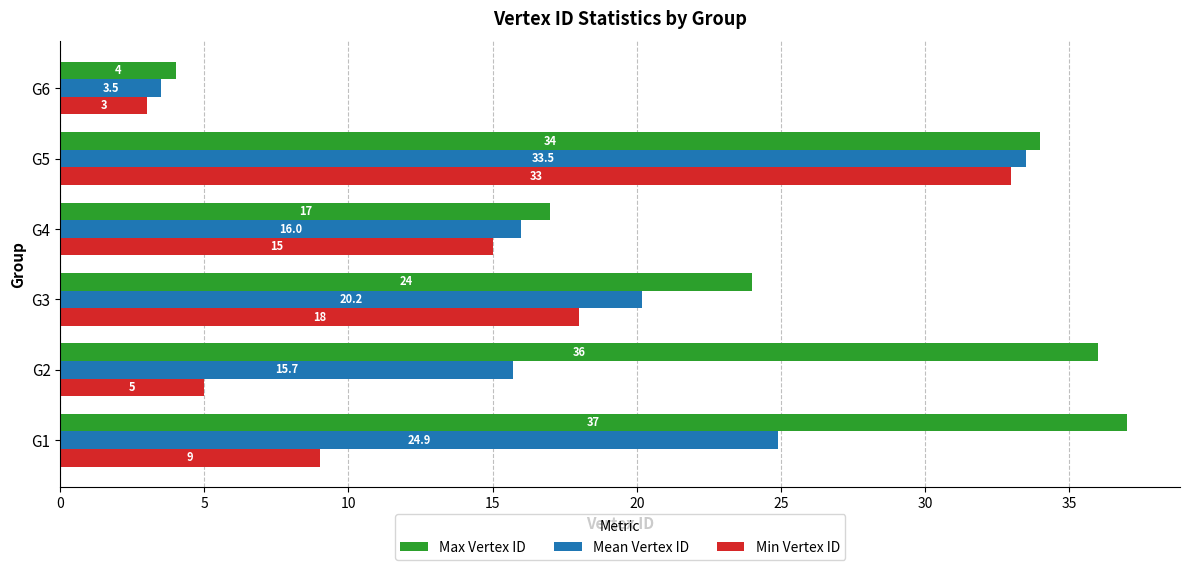

What is the approximate value of Max Vertex ID at G6?

4.0